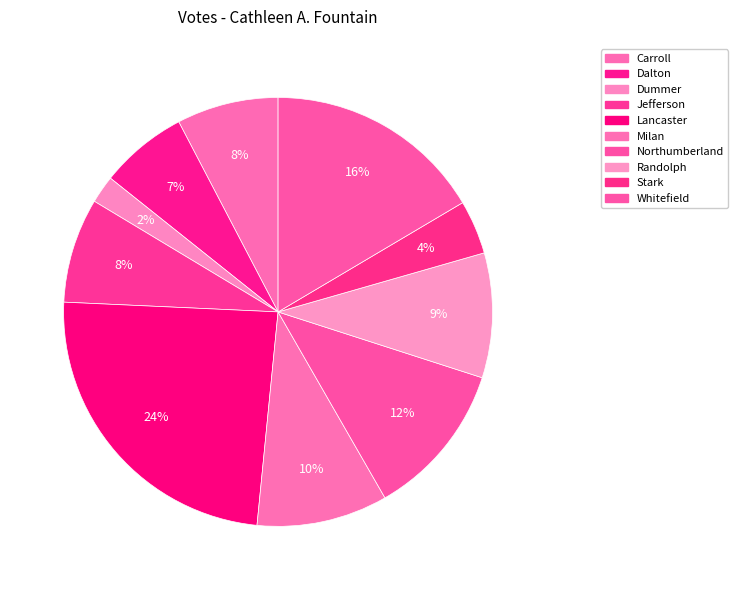

What percentage do Jefferson and Northumberland together represent?

19.6%